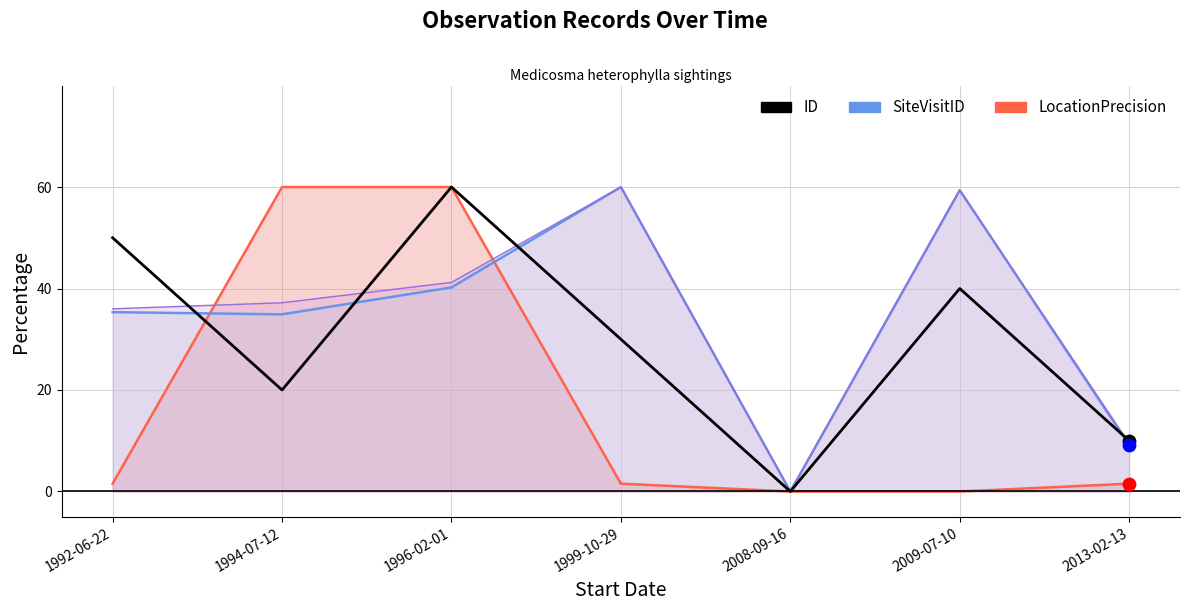

What is the change in value from 1999-10-29 to 2013-02-13?

-20